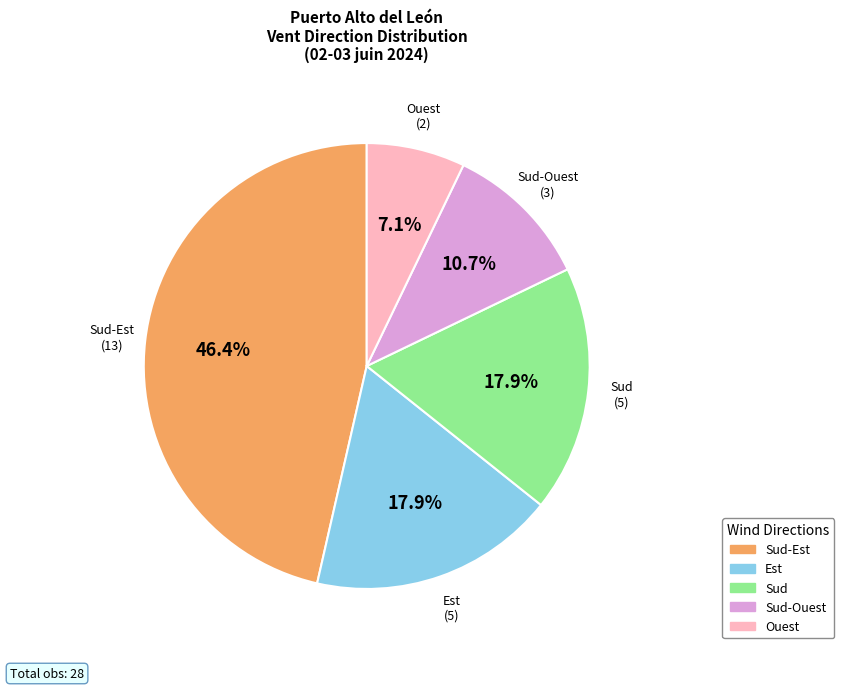

Does any single category account for the majority?

No